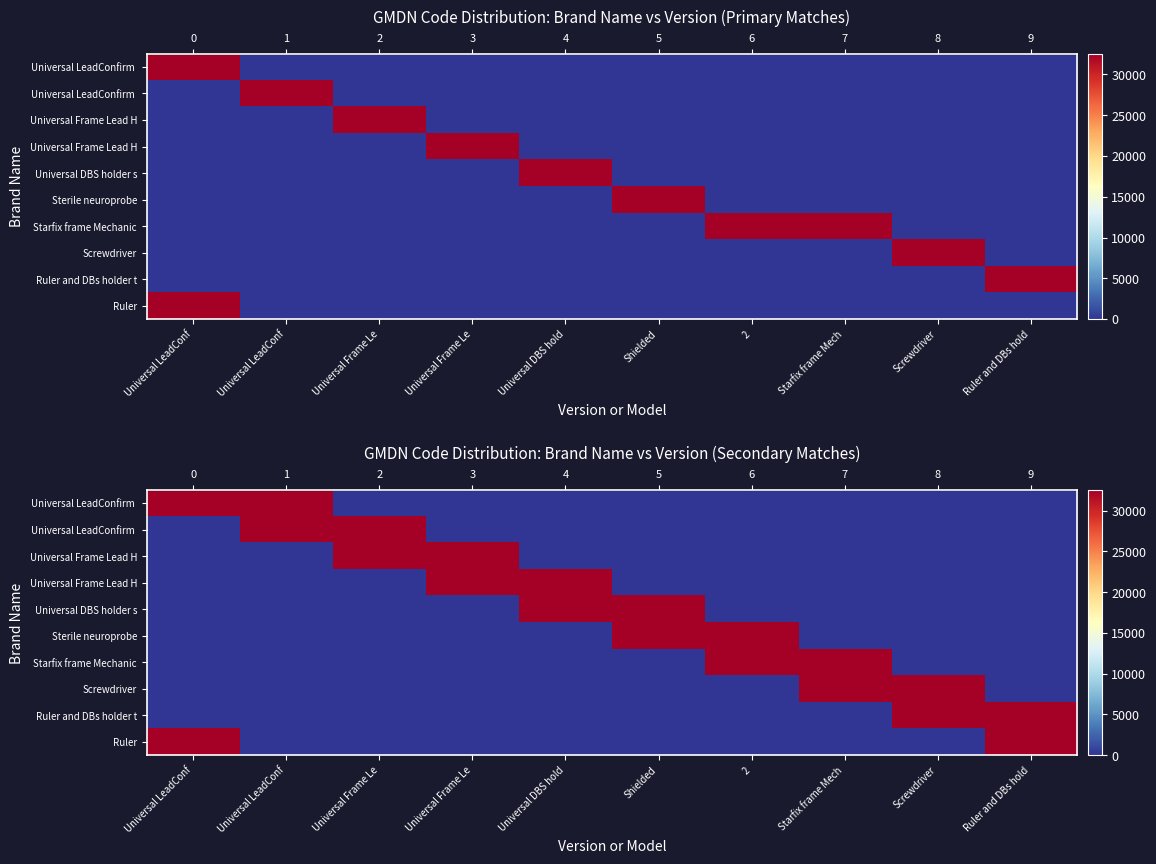

Which category has the lowest value across all series?

Universal Frame Le